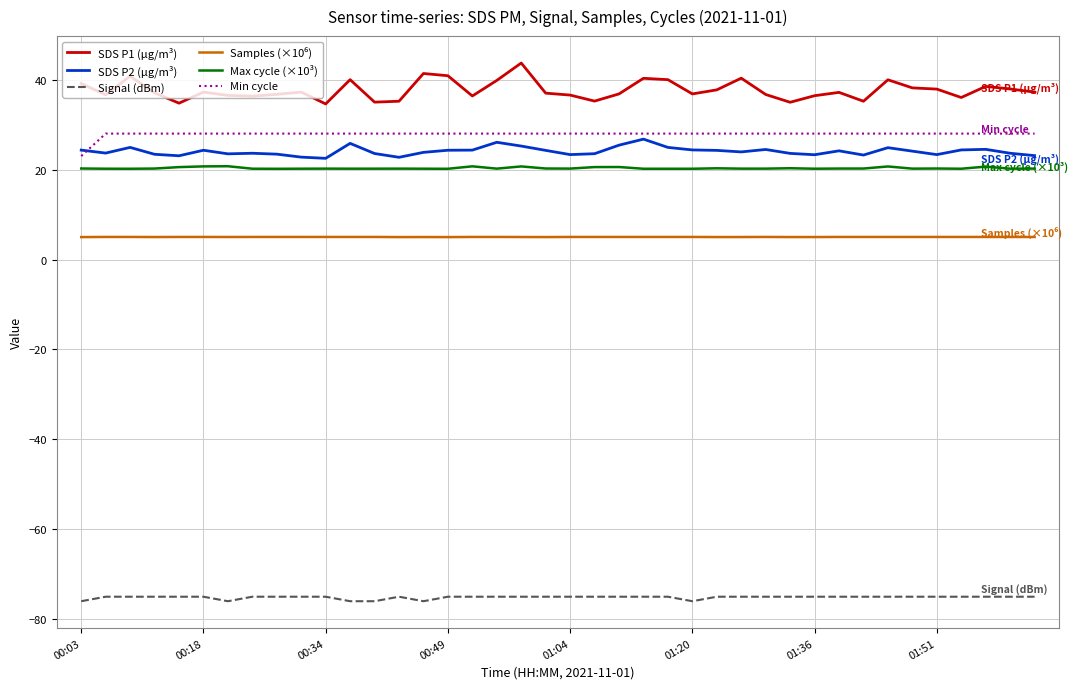

Does the chart have visible grid lines?

Yes